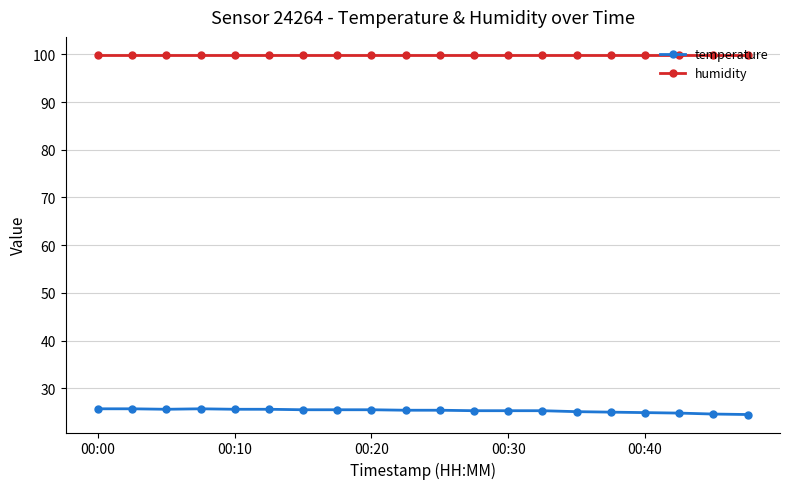

What is the sum of all temperature values?

506.0